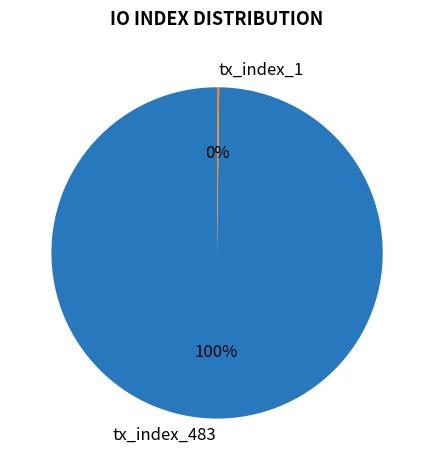

Is there a majority slice in this chart?

Yes